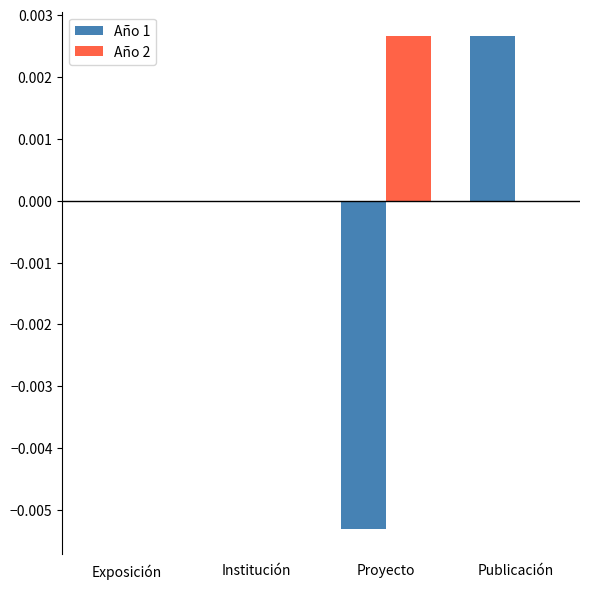

Count the number of data series in this chart.

2